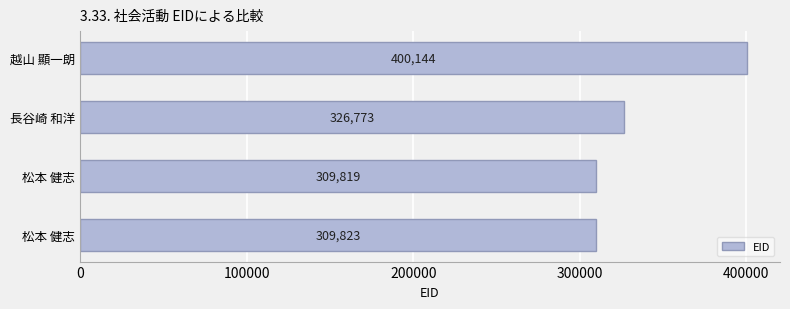

At which category does the chart reach its peak across all series?

越山 顯一朗